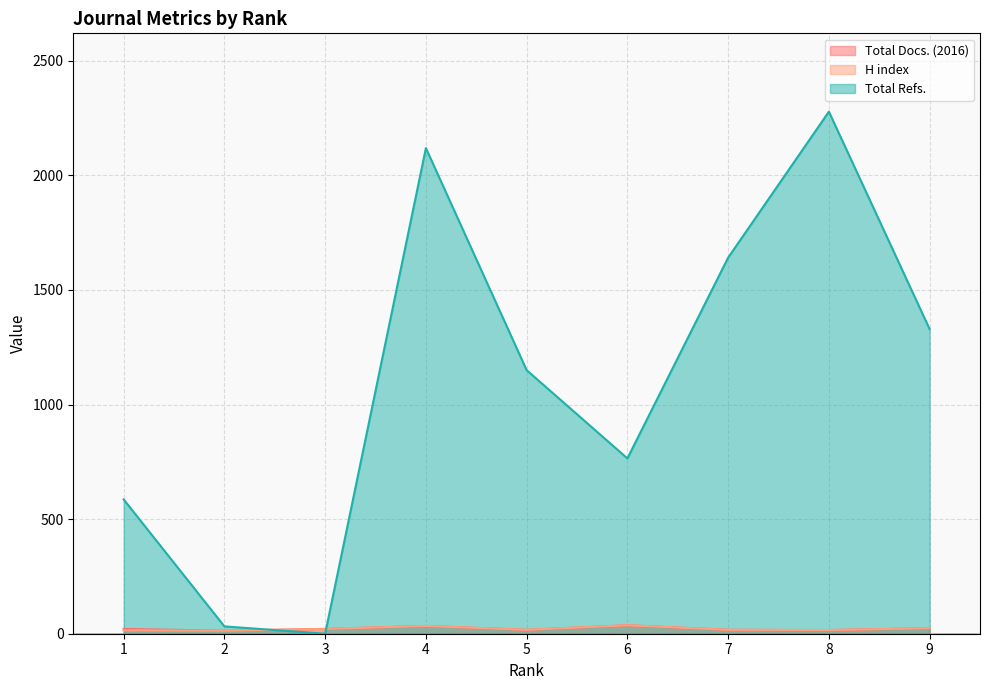

Rank the categories by Total Docs. (2016) value from lowest to highest.

2, 8, 5, 7, 1, 3, 9, 4, 6